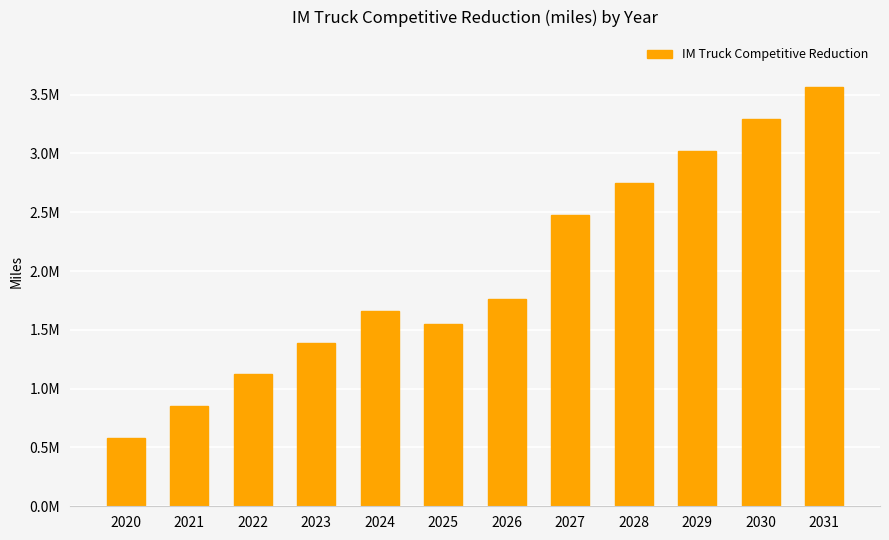

Is it true that the value at 2024 is 1663300.4?

True